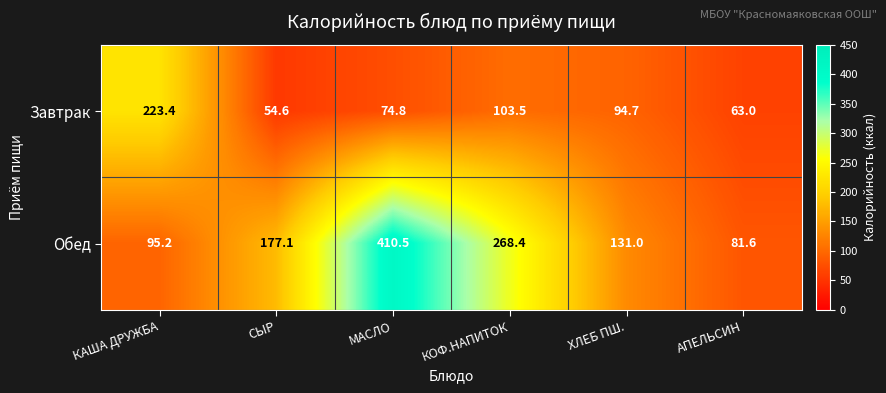

What is the difference between the Завтрак values at КОФ.НАПИТОК and МАСЛО?

28.7